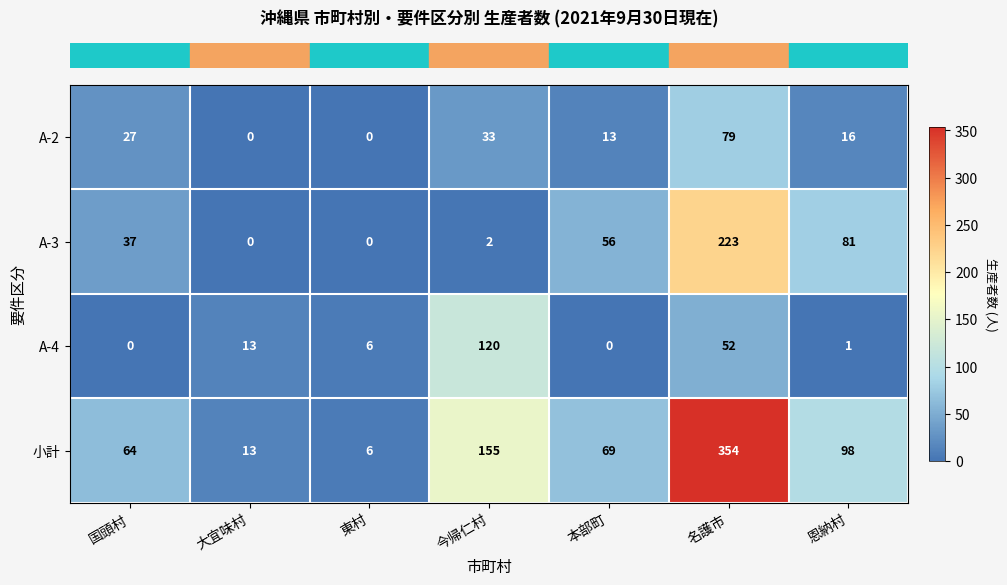

What is the total value across all series at 大宜味村?

26